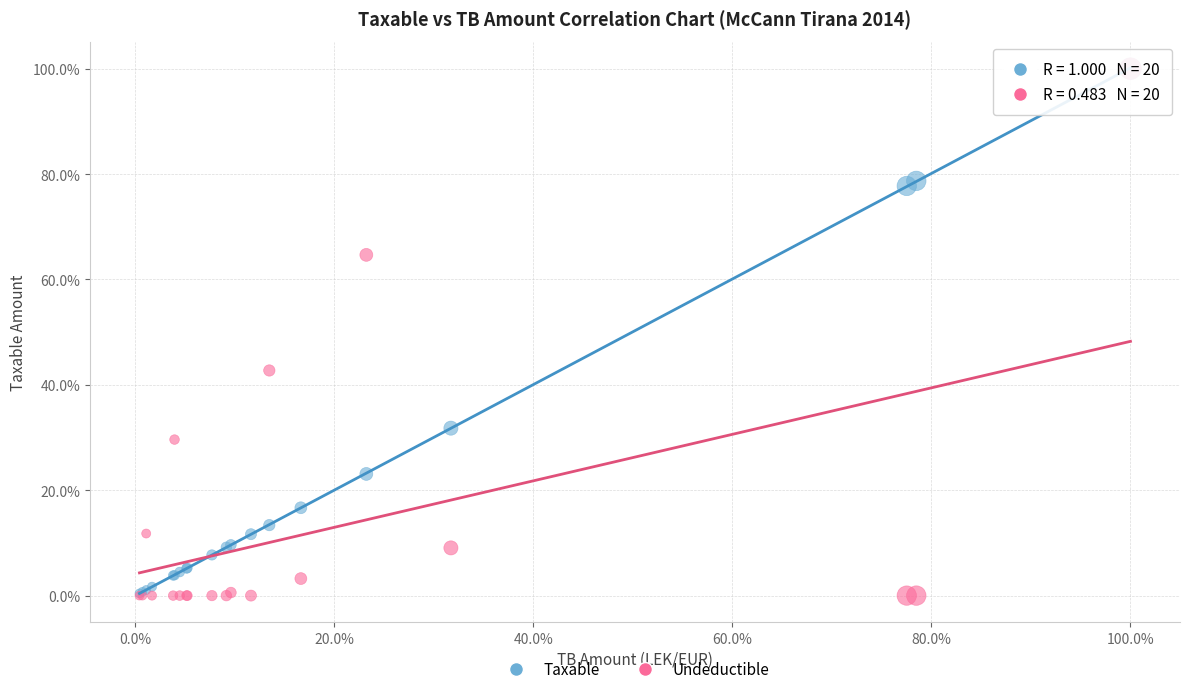

What are all the series names shown in the legend?

Taxable, Undeductible